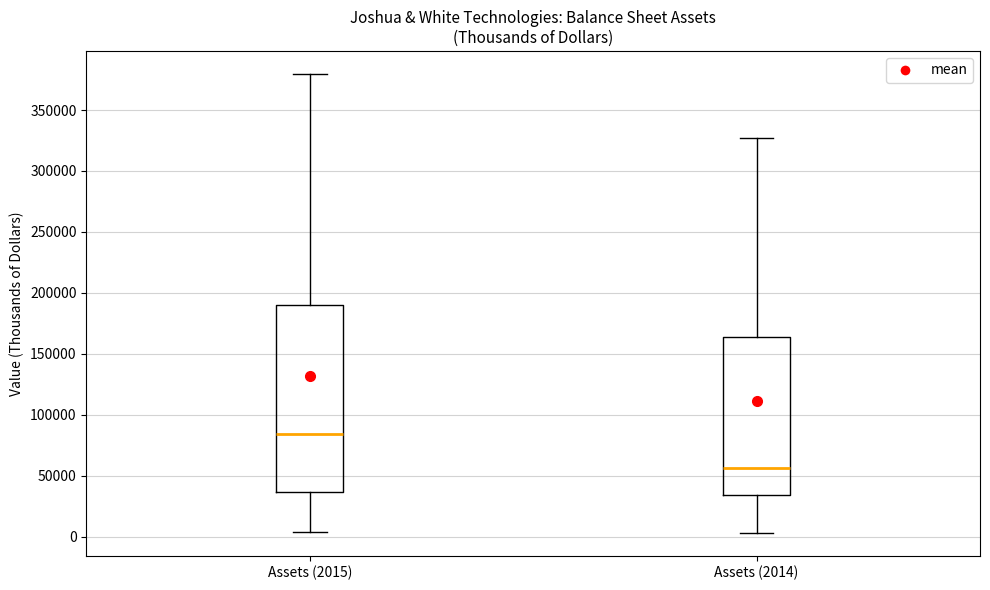

Reading left to right, read every box against the y-axis: the position of its median line, the range the box covers, and the ends of its whiskers. The values are not printed on the chart, so give them approximately, as read against the axis.

Assets (2015): median 85000, box 35000 to 190000, whiskers 5000 to 380000
Assets (2014): median 55000, box 35000 to 165000, whiskers 5000 to 325000